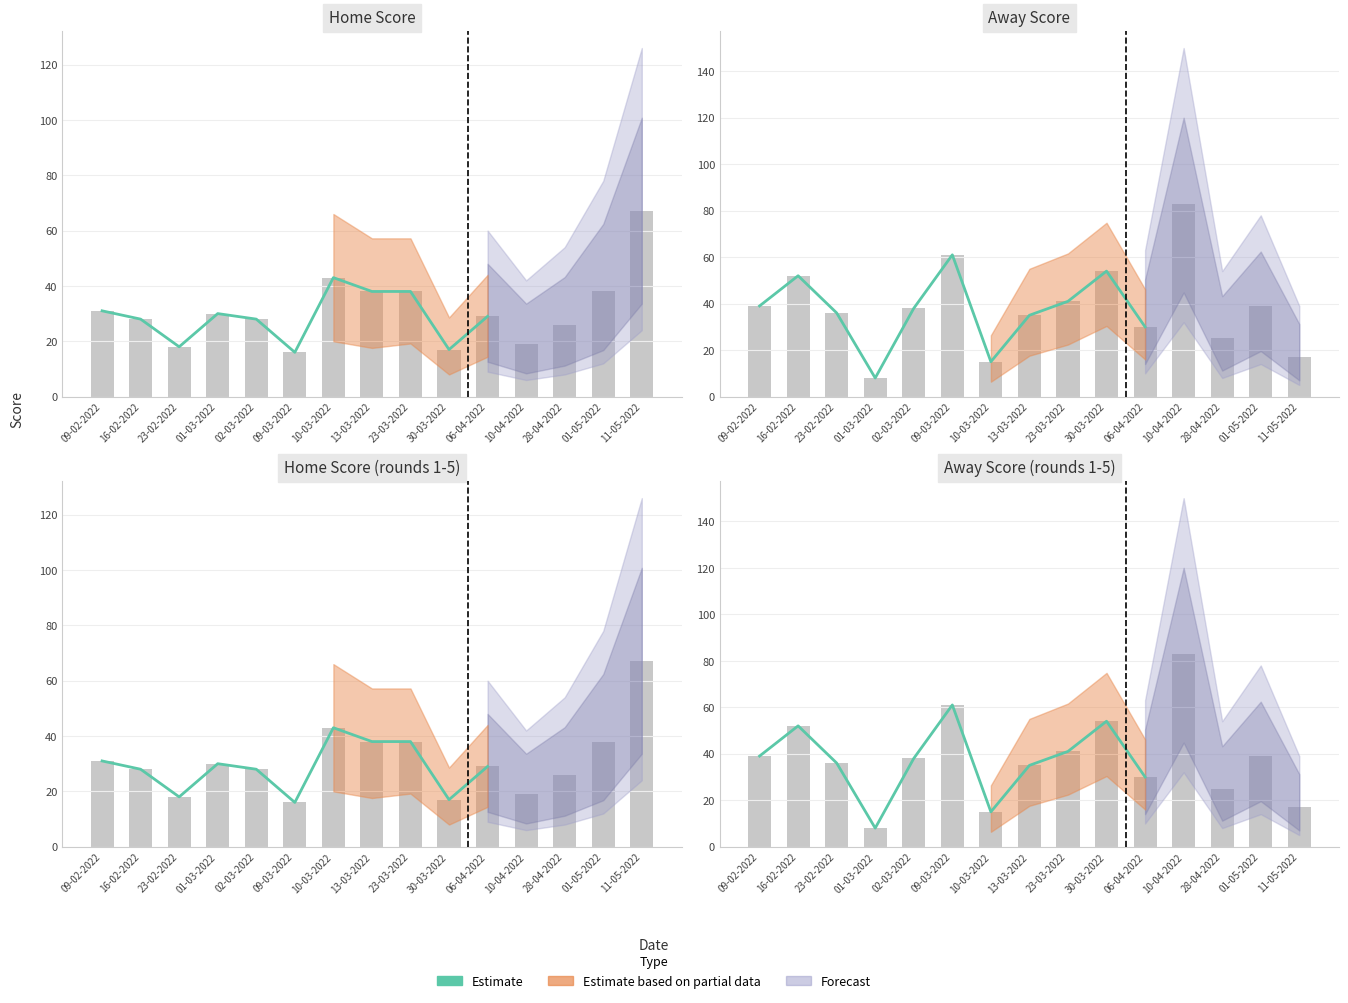

Which has a higher value, 13-03-2022 or 23-02-2022?

23-02-2022